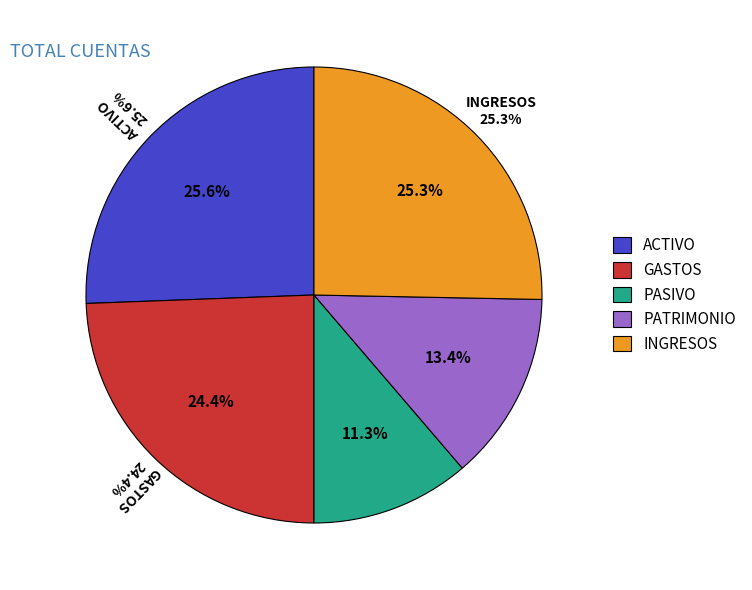

Combined, what portion of the pie is PASIVO and ACTIVO?

36.9%